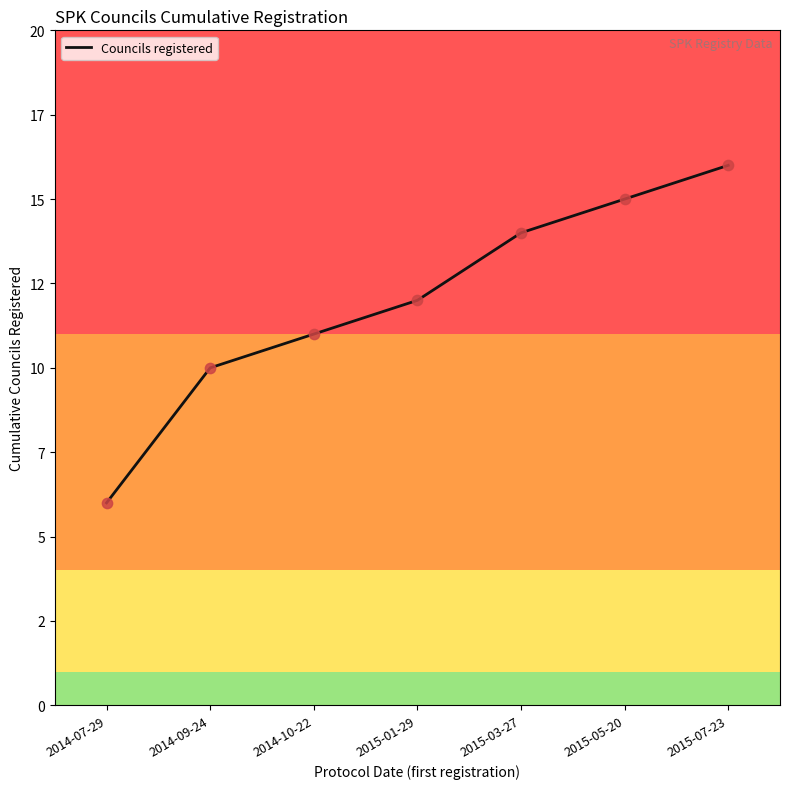

Which has a higher value, 2015-01-29 or 2015-07-23?

2015-07-23